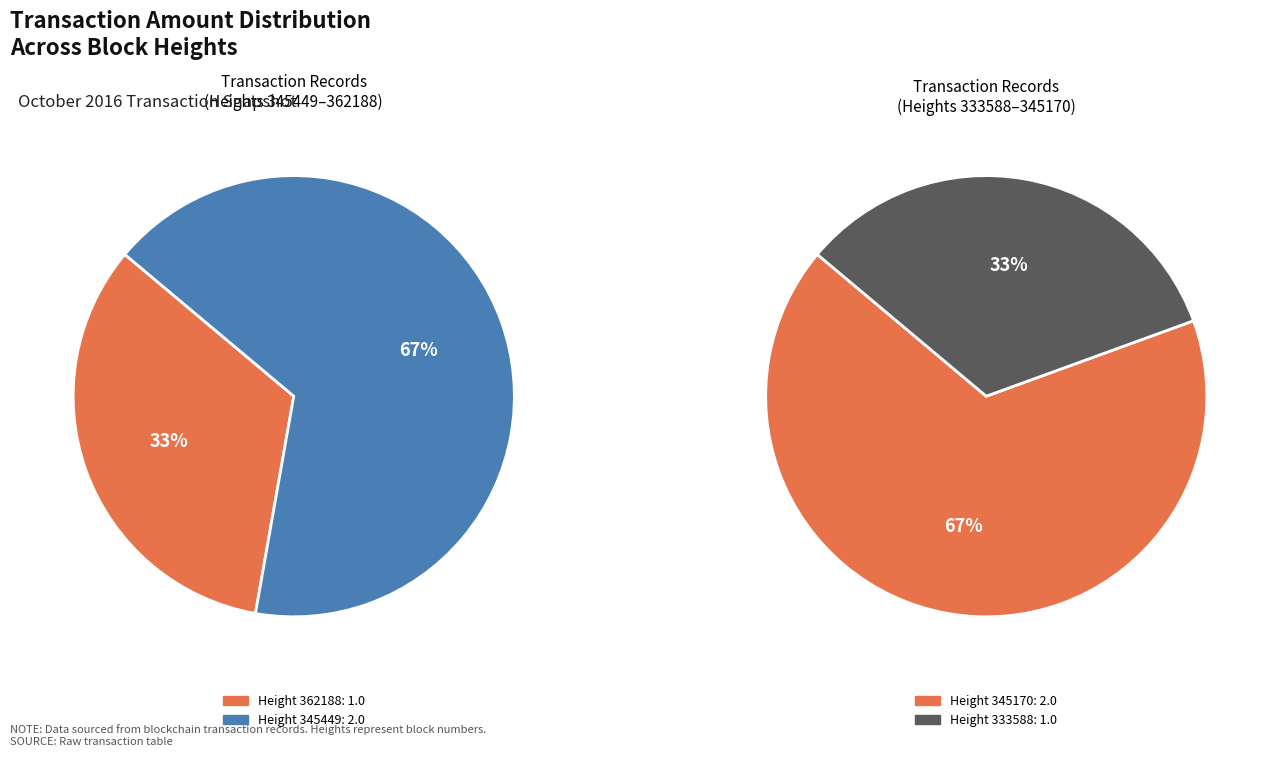

True or false: 333588 accounts for 17% of the total.

True